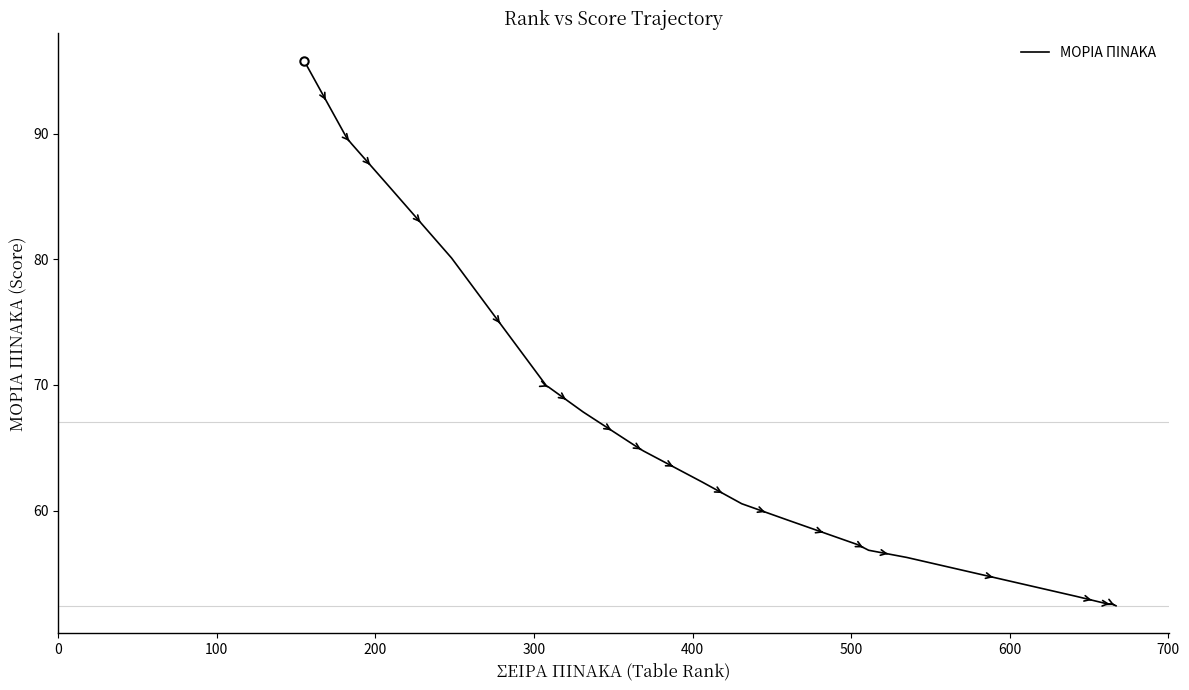

What is the maximum value shown in the chart?

95.8